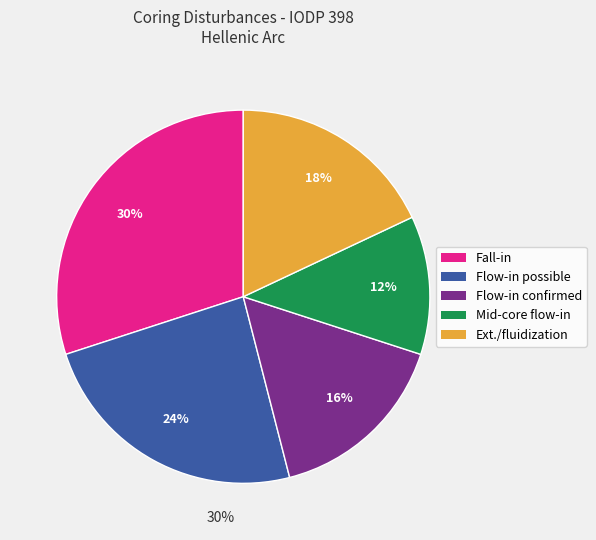

Is there any slice that represents more than half of the pie?

No